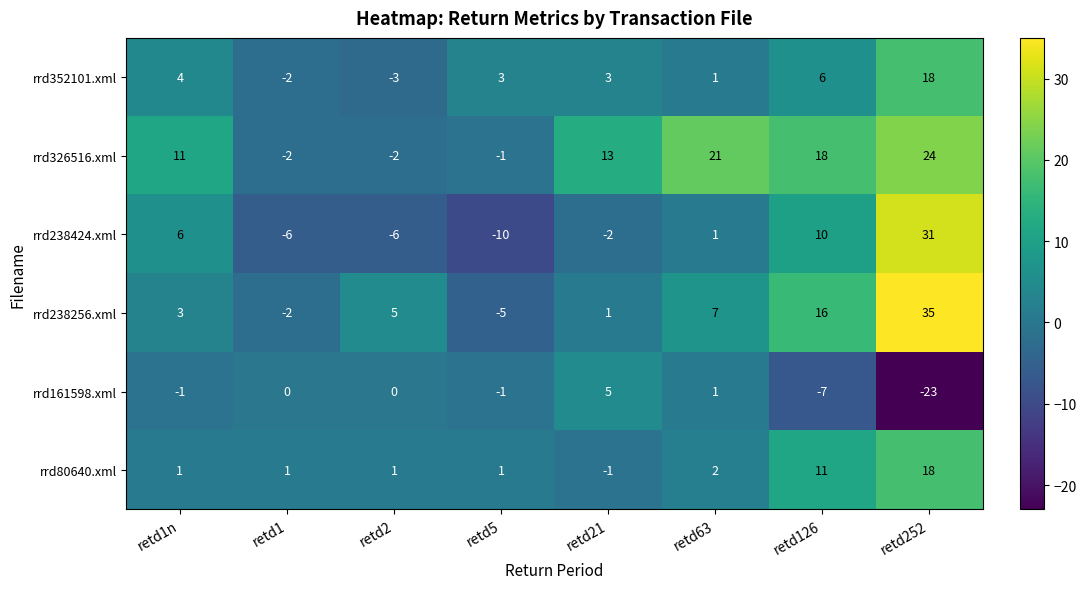

Which label corresponds to the smallest value in the chart?

retd252